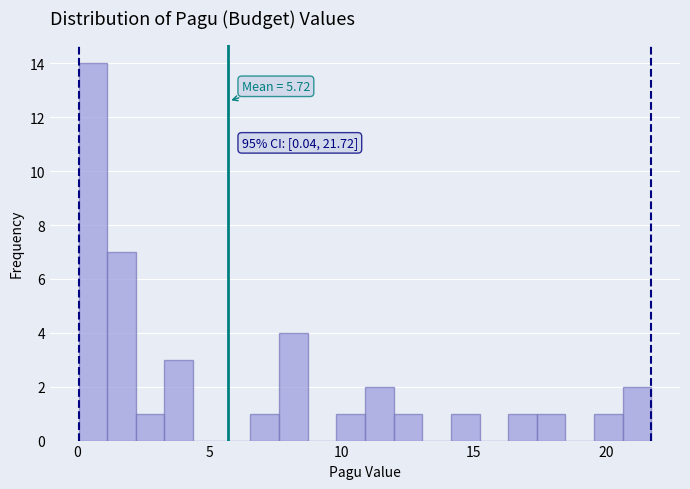

Read against the x-axis, roughly where is the centre of the tallest bar?

0.5